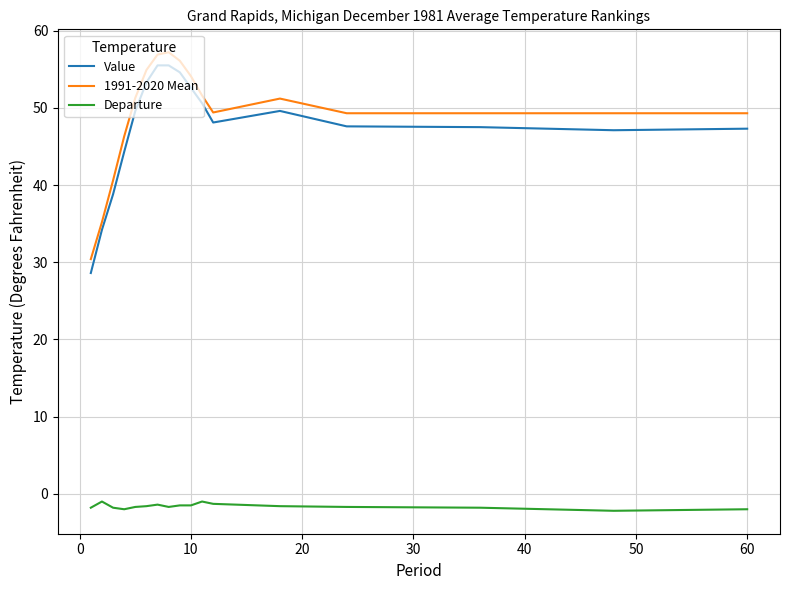

True or false: 1991-2020 Mean and Value intersect in this chart.

False